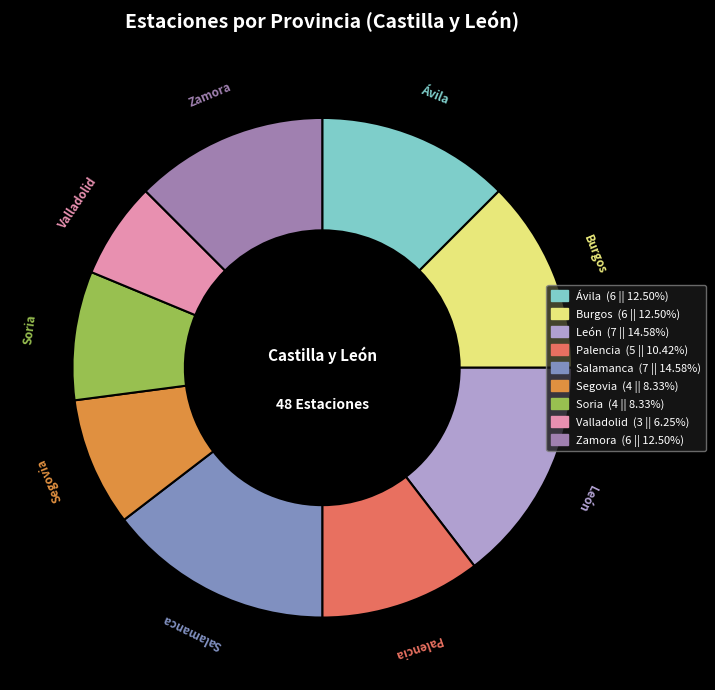

How many segments does this pie chart have?

9